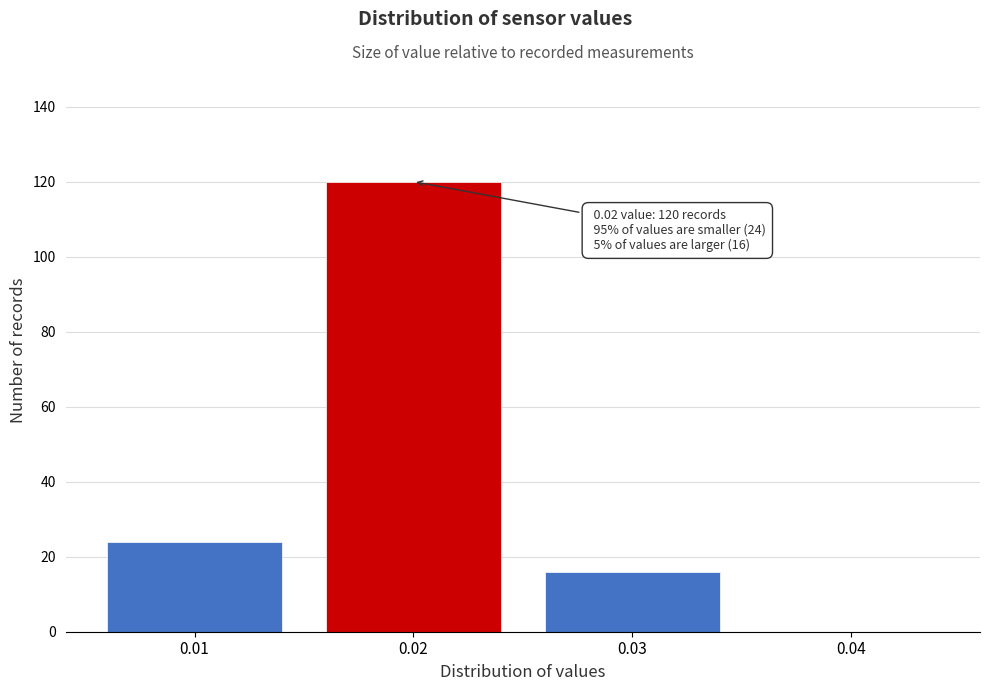

Reading left to right, extract all data points from this chart.

0.01=24	0.02=120	0.03=16	0.04=0